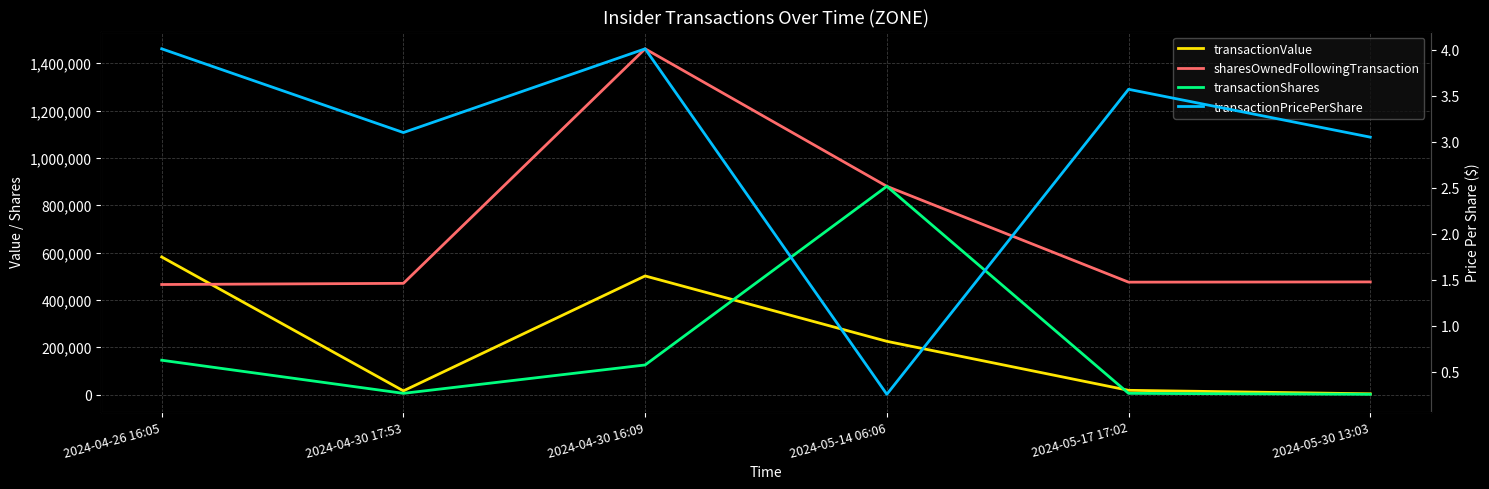

What is the maximum value for transactionValue?

581450.0